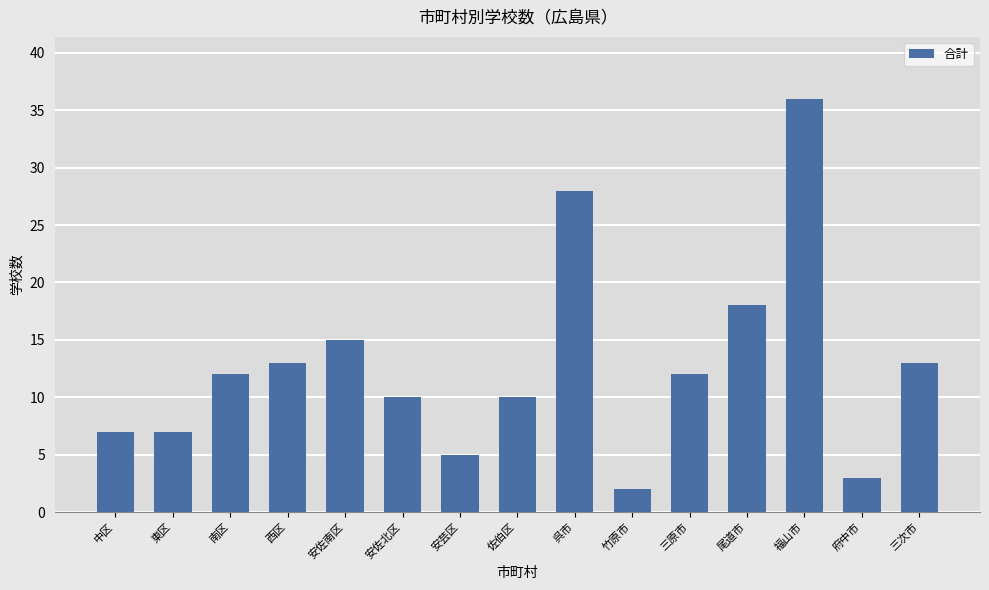

The chart shows a value of 3 at 府中市. True or false?

True